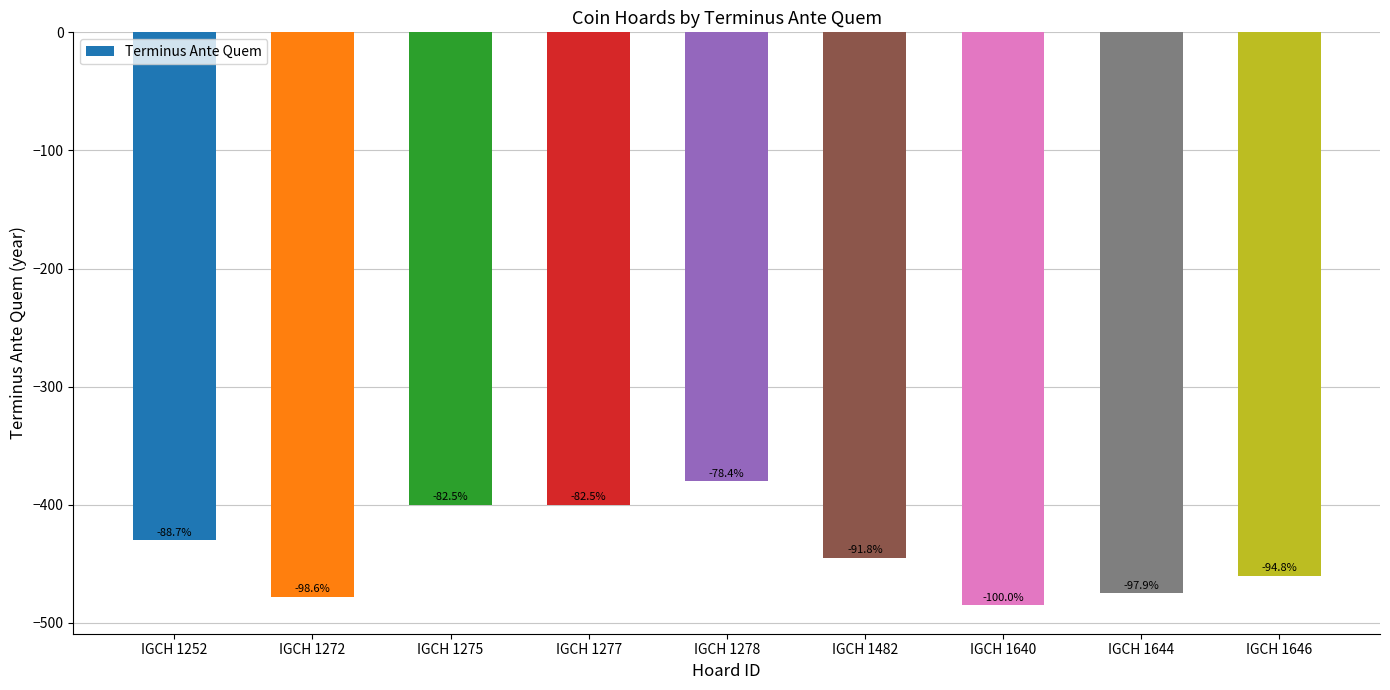

At which category does the chart reach its minimum across all series?

IGCH 1640